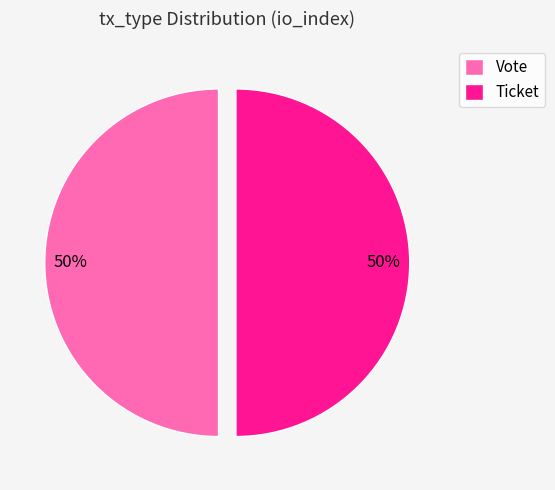

Approximately how many times larger is the value at Ticket compared to Vote?

1.0